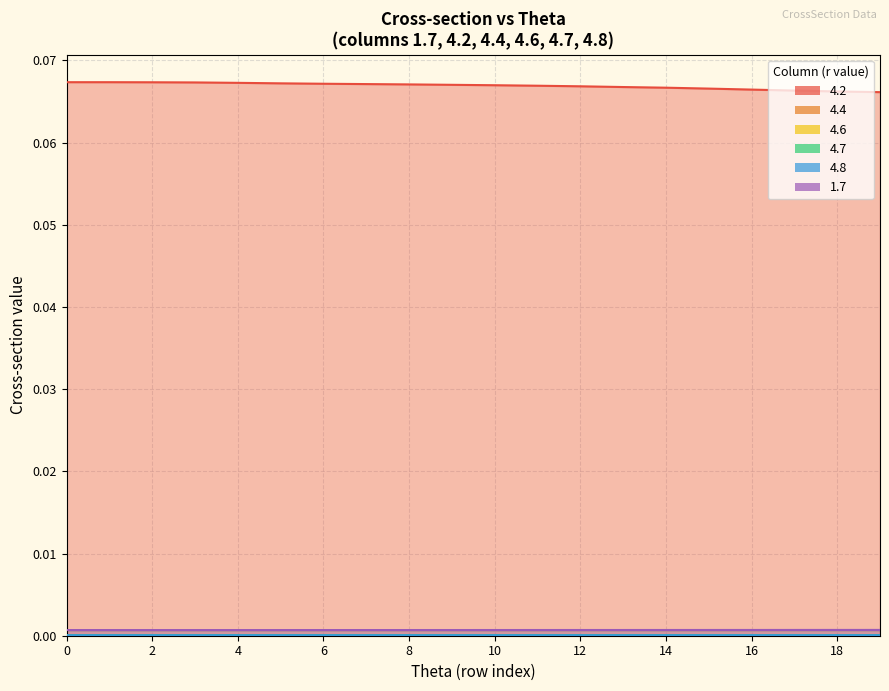

What are all the series names shown in the legend?

4.2, 4.4, 4.6, 4.7, 4.8, 1.7